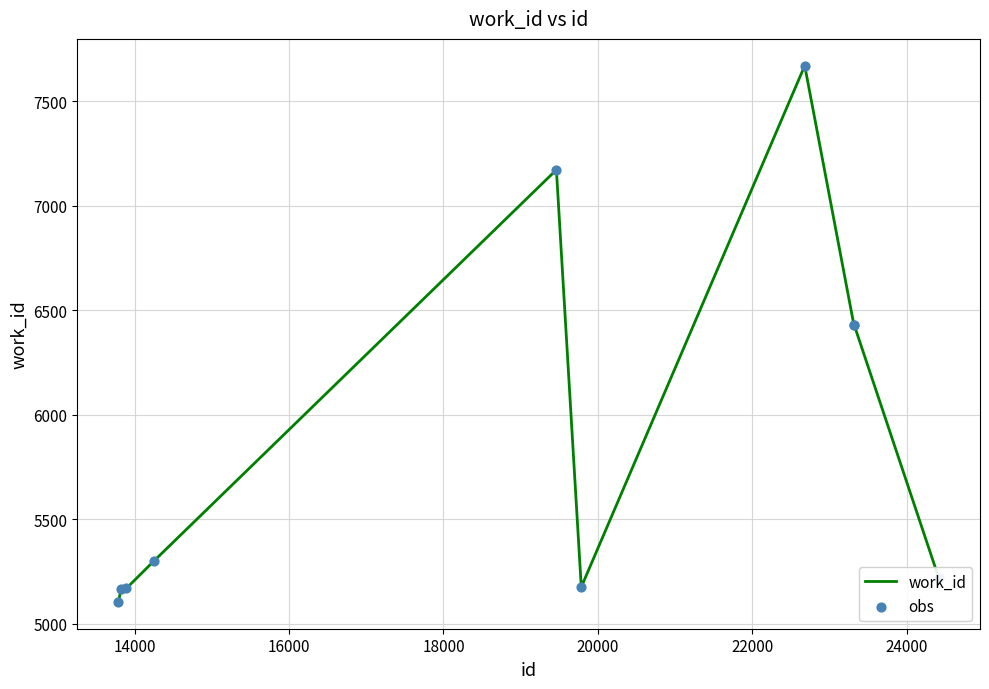

What is the difference between the maximum and minimum values?

2565